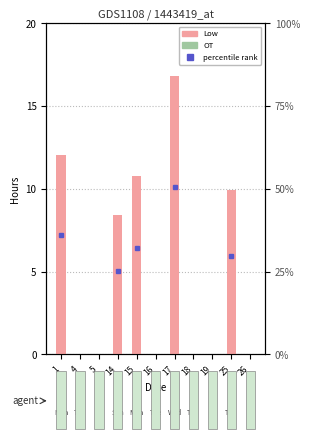

What is the total value across all series at 1?

12.0